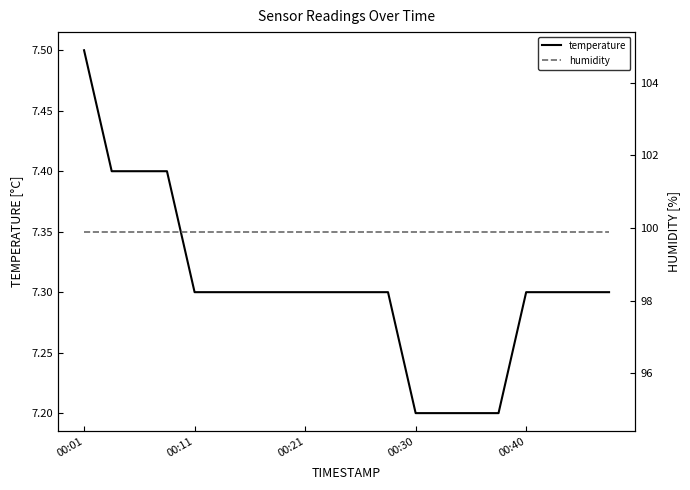

What is the minimum value for temperature?

7.2